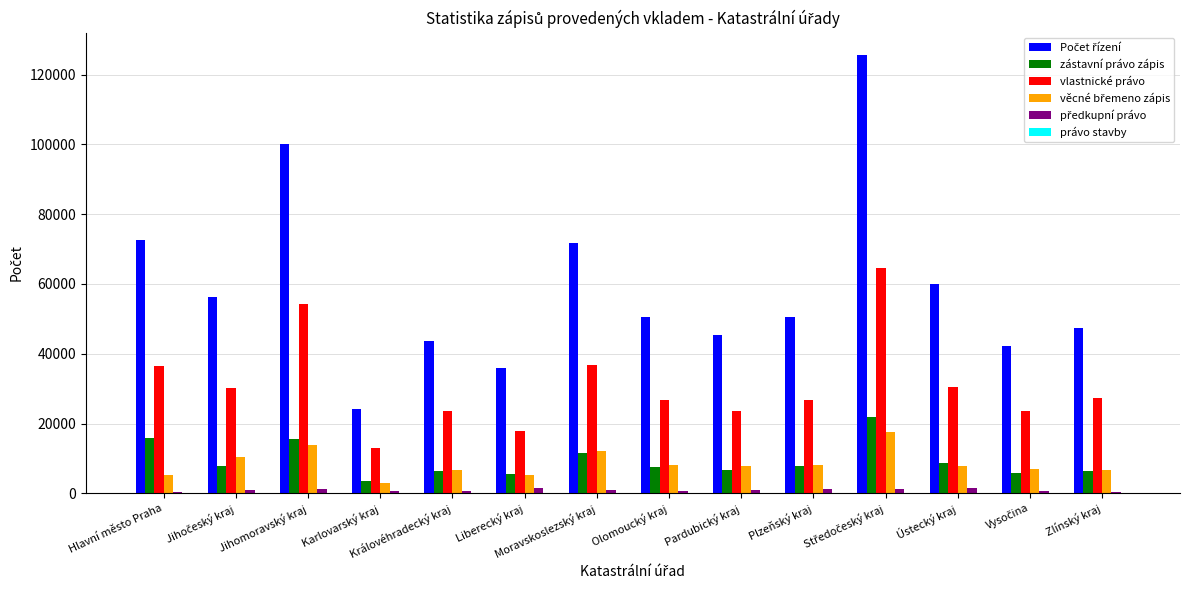

What is the greatest value displayed?

125710